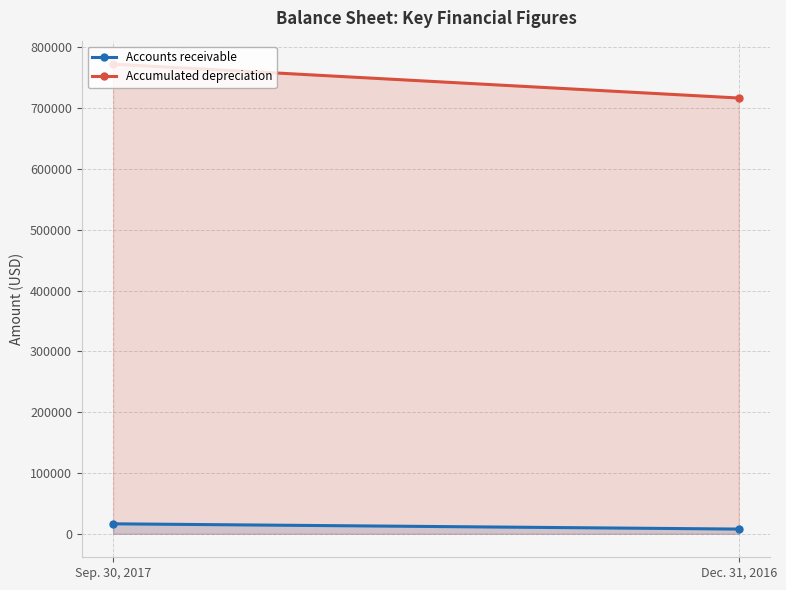

List the series in order of their overall mean, highest first.

Accumulated depreciation, Accounts receivable